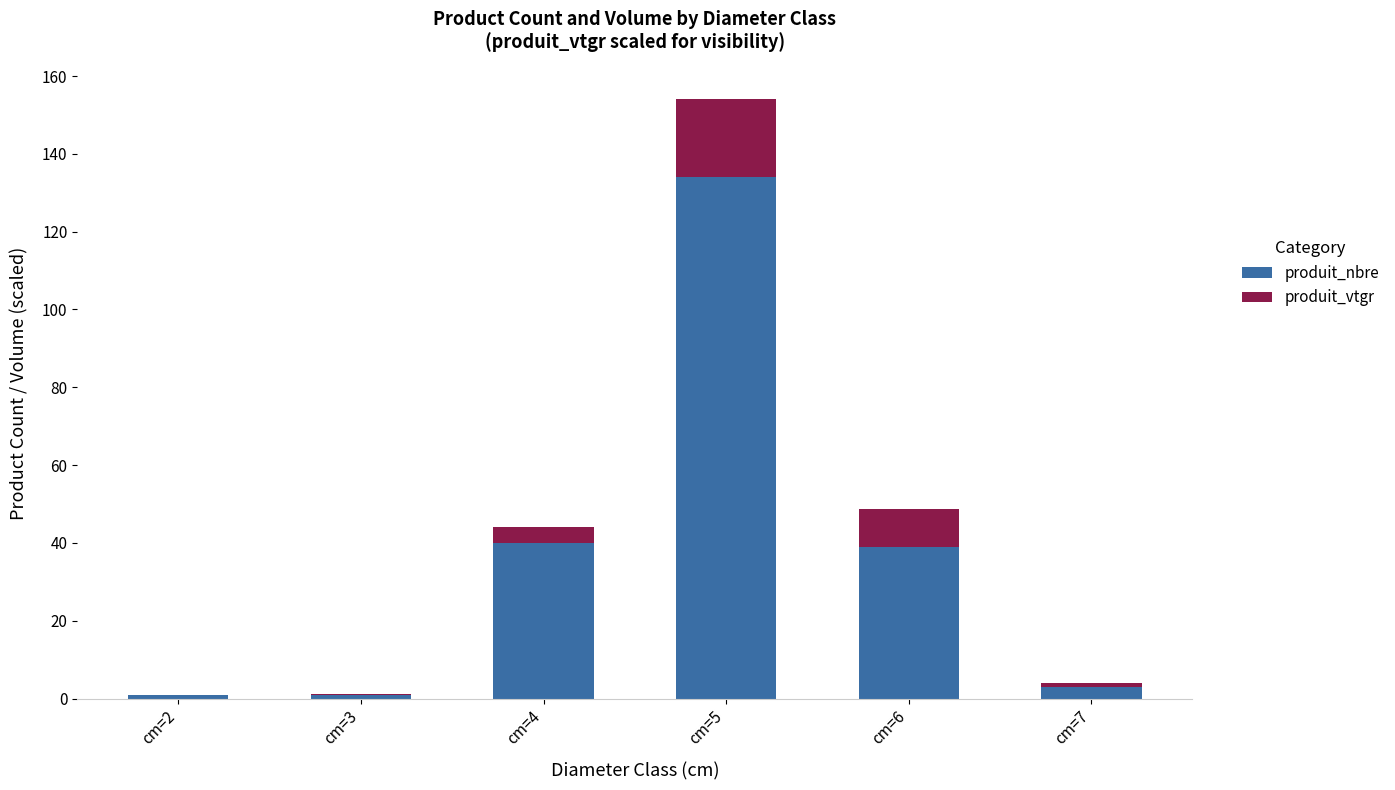

Count the number of data series in this chart.

2